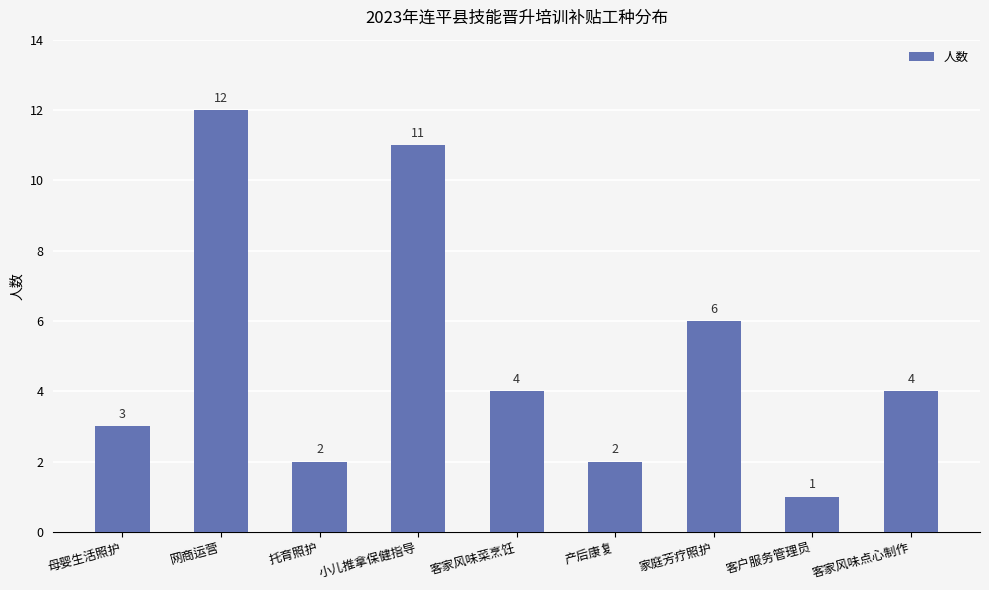

What is the ratio of the value at 家庭芳疗照护 to the value at 产后康复?

3.0